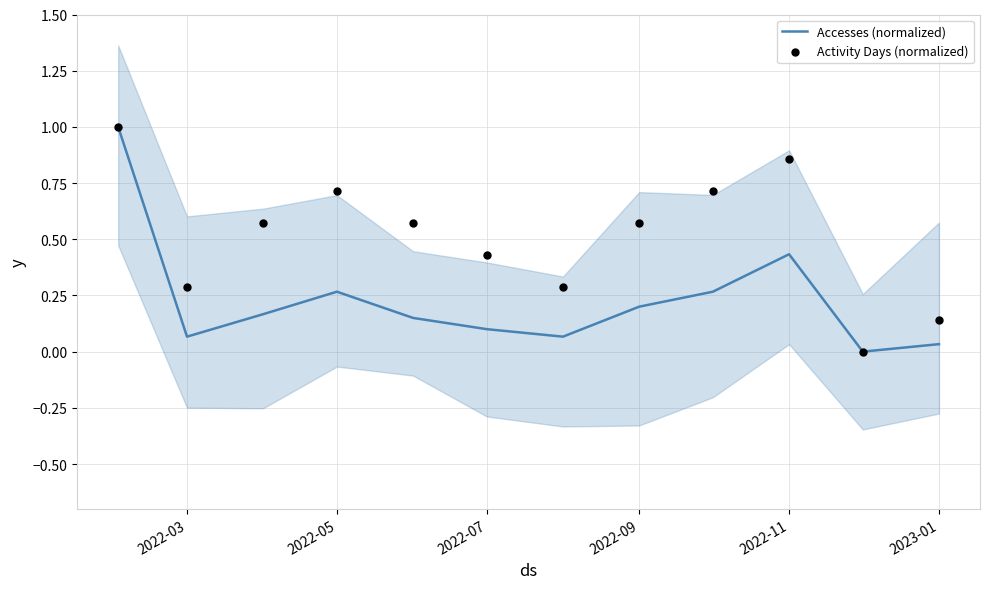

At how many categories does at least one series exceed 0?

11